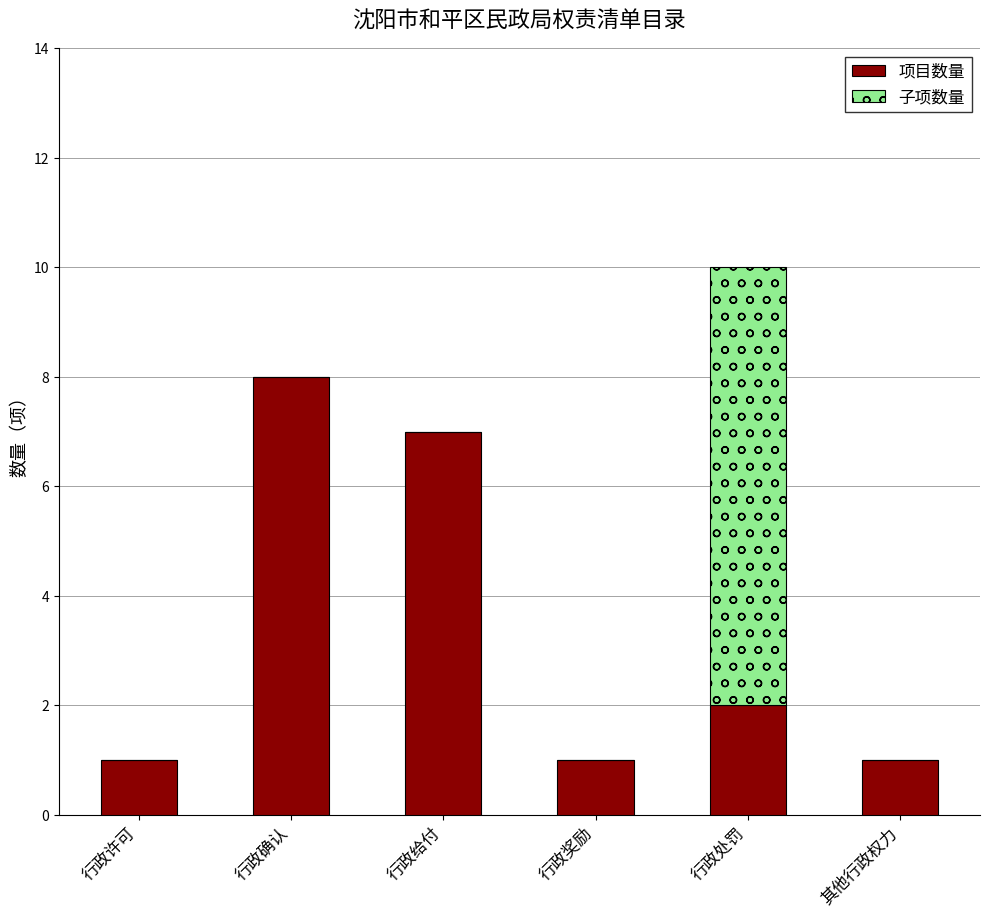

How many series are shown in this chart?

2